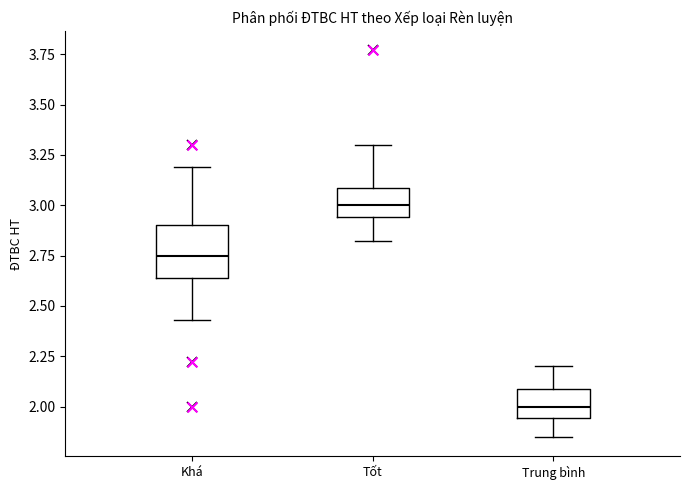

Where does the upper whisker of the box for Khá end on the y-axis? The values are not printed on the chart, so give them approximately, as read against the axis.

3.20